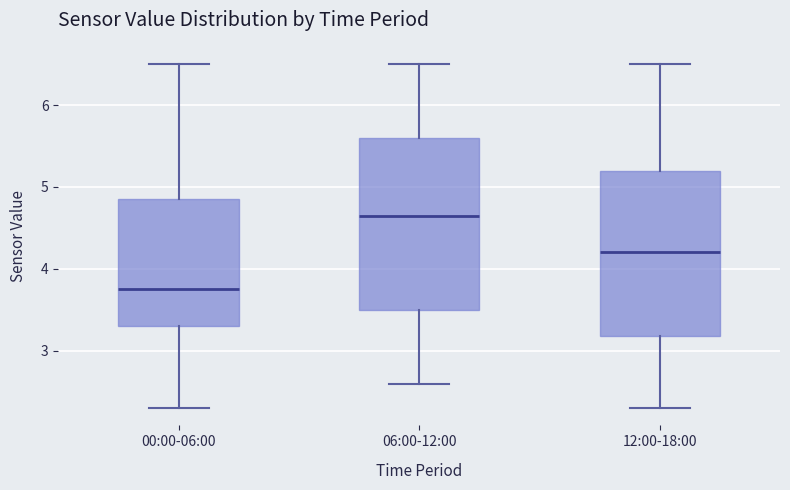

Where does the upper whisker of the box for 06:00-12:00 end on the y-axis? The values are not printed on the chart, so give them approximately, as read against the axis.

6.5